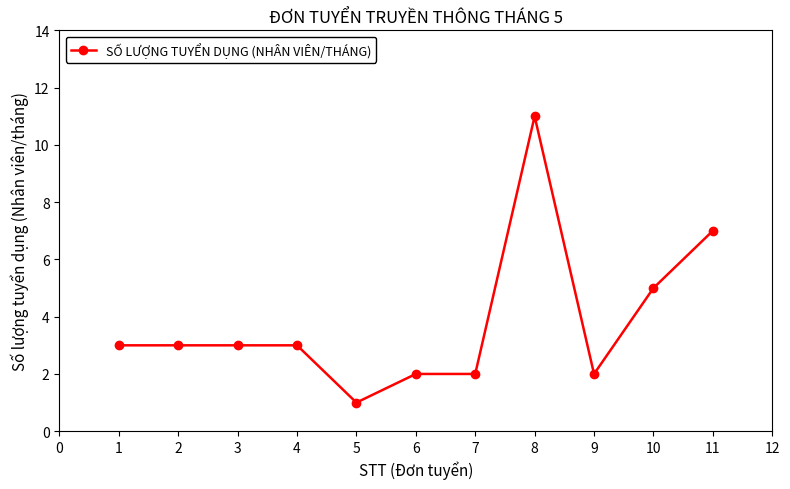

Reading left to right, extract all data points from this chart.

3	3	3	3	1	2	2	11	2	5	7